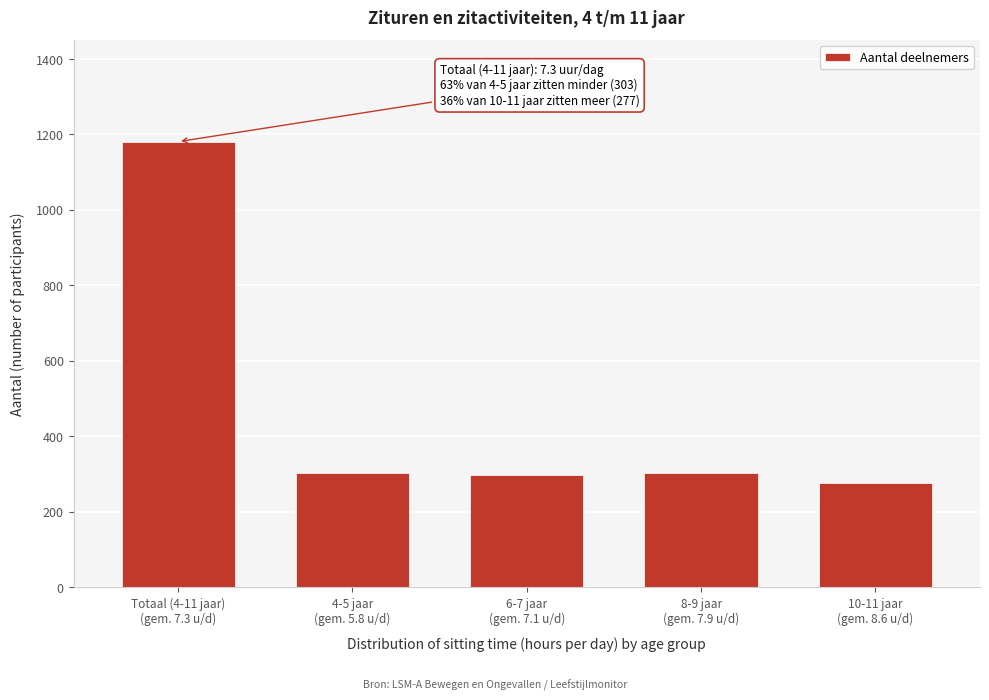

What is the average value?

472